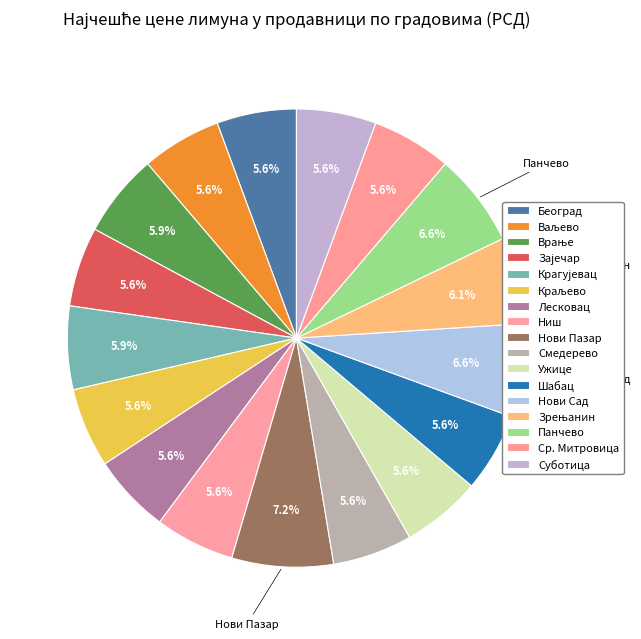

Between Ужице and Панчево, which is larger?

Панчево